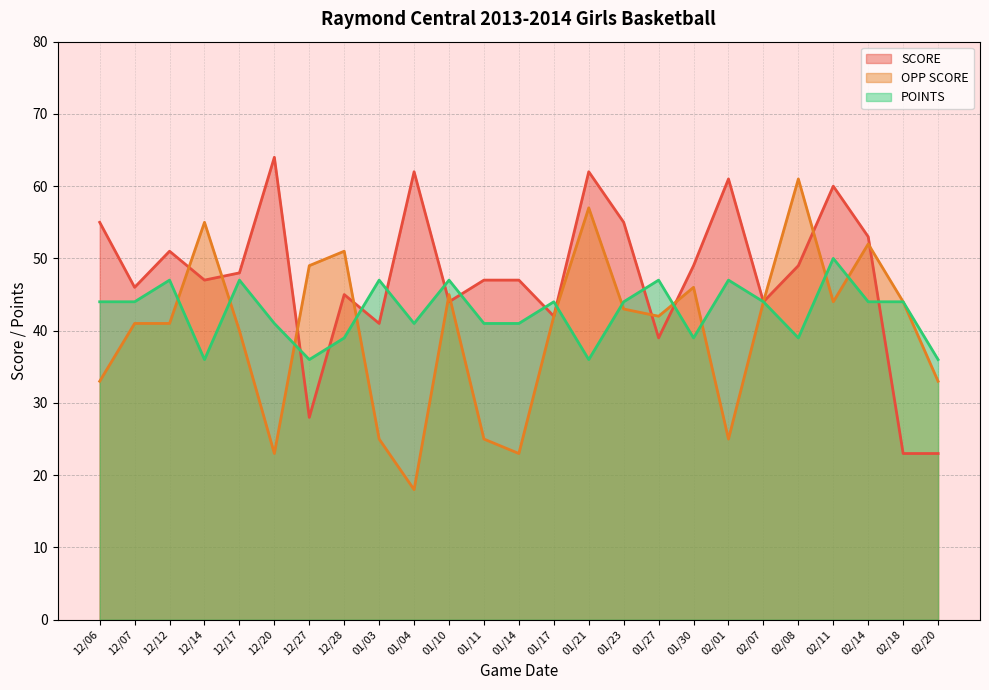

Rank the categories by OPP SCORE value from highest to lowest.

02/08, 01/21, 12/14, 02/14, 12/28, 12/27, 01/30, 01/10, 02/07, 02/11, 02/18, 01/23, 01/17, 01/27, 12/07, 12/12, 12/17, 12/06, 02/20, 01/03, 01/11, 02/01, 12/20, 01/14, 01/04